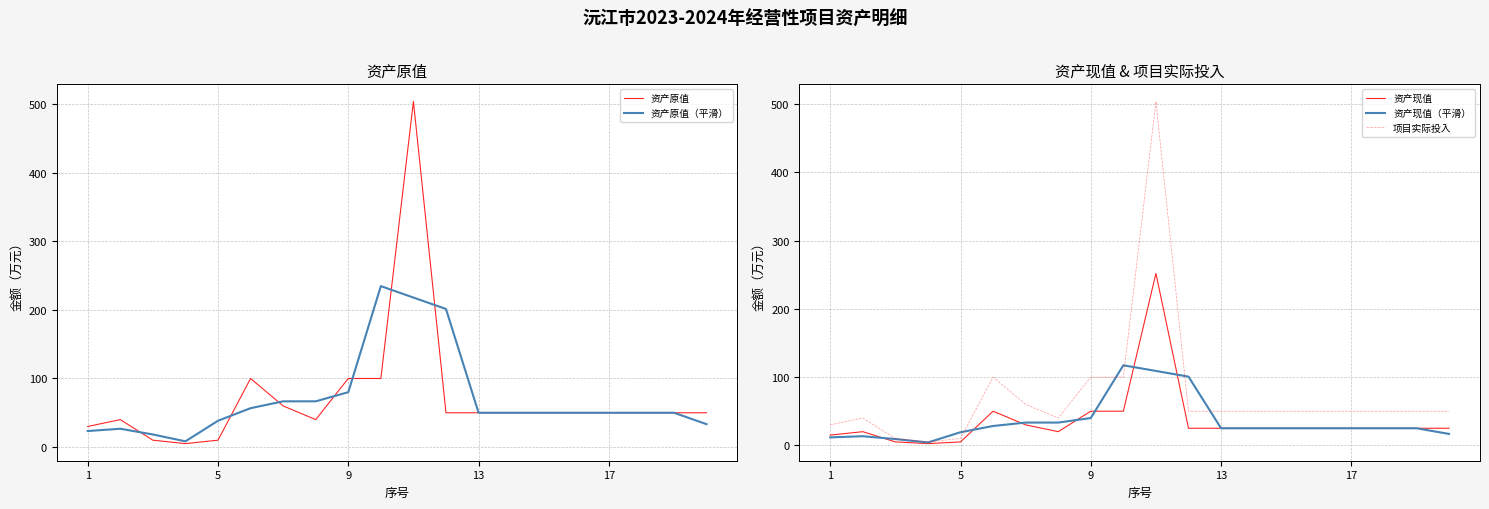

Which series has the largest range (max minus min)?

资产原值